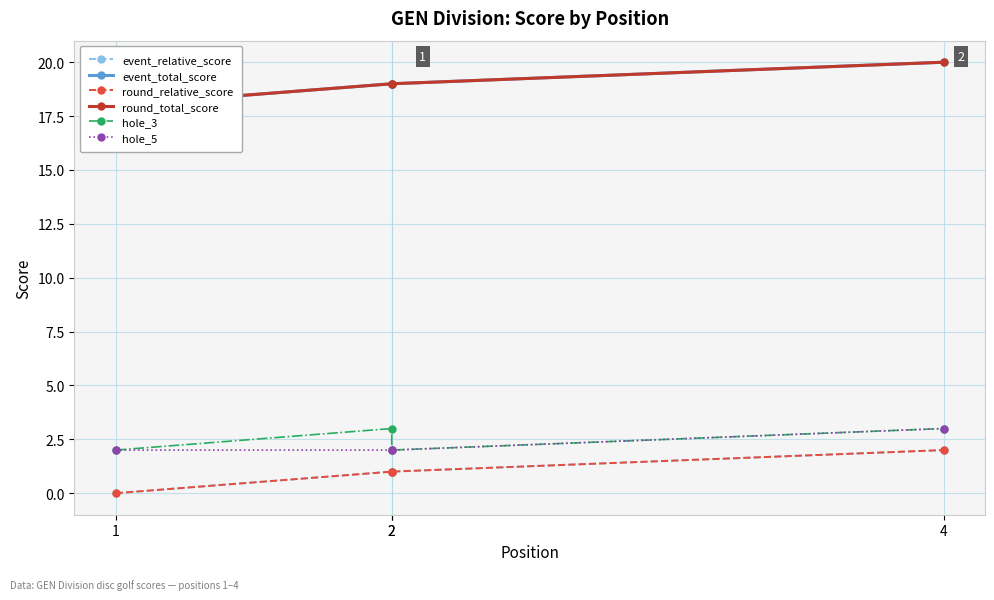

What is the value of the hole_5 point at the 1st from the left?

2